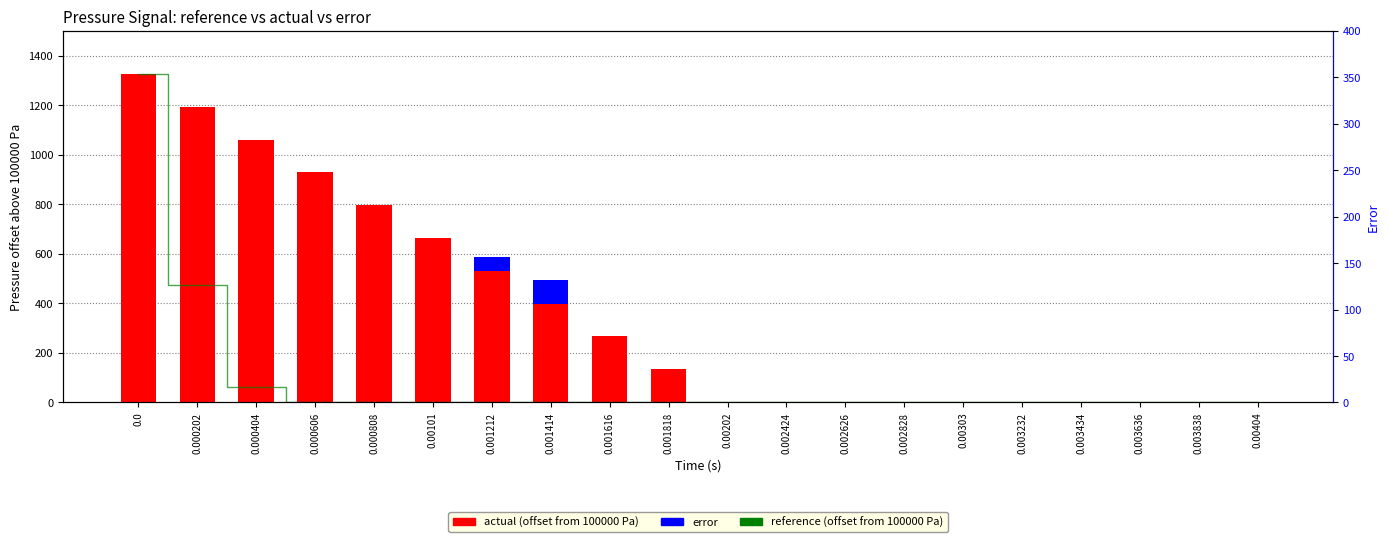

What is the difference between the maximum and minimum values in the reference (offset) series?

1322.7